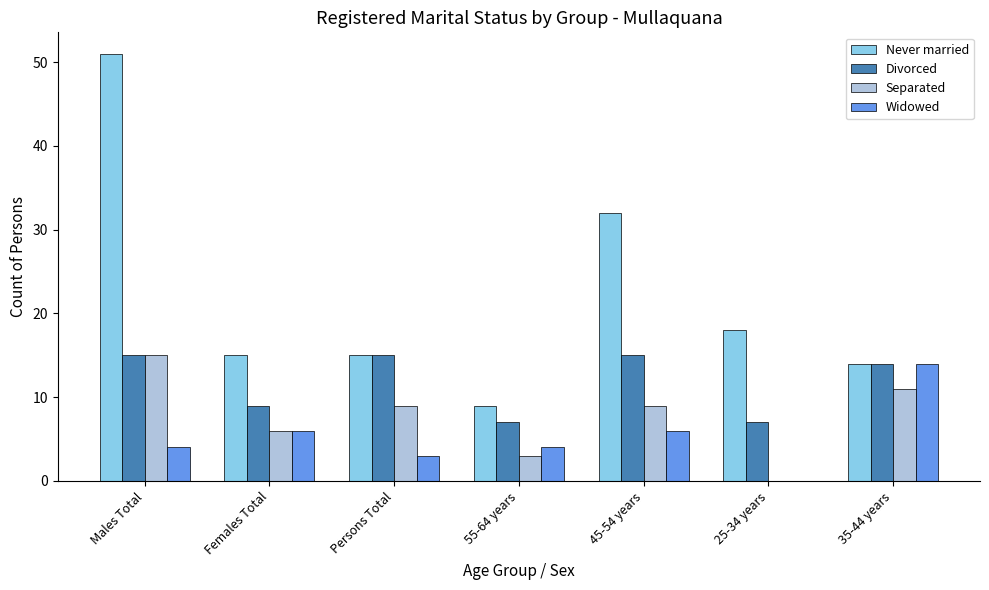

How many groups of bars are there?

7